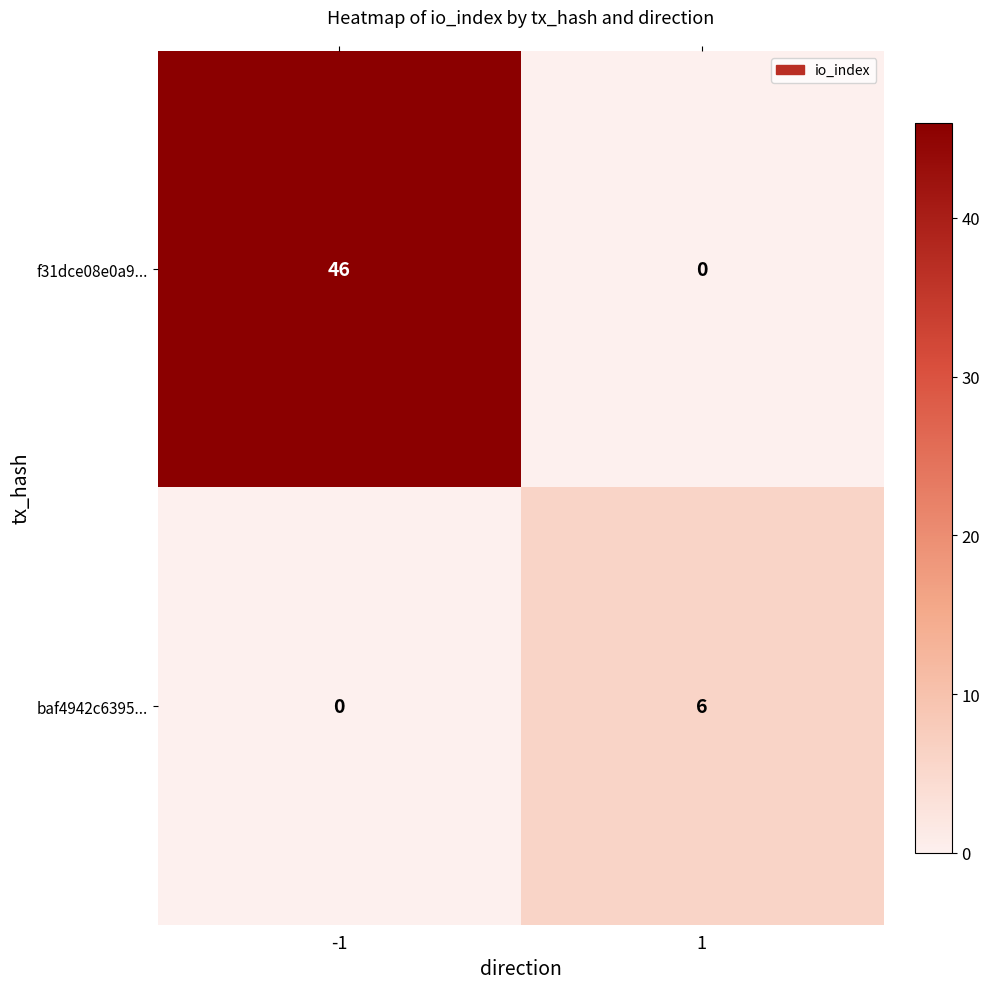

Between -1 and 1, which series saw the biggest shift?

f31dce08e0a9...